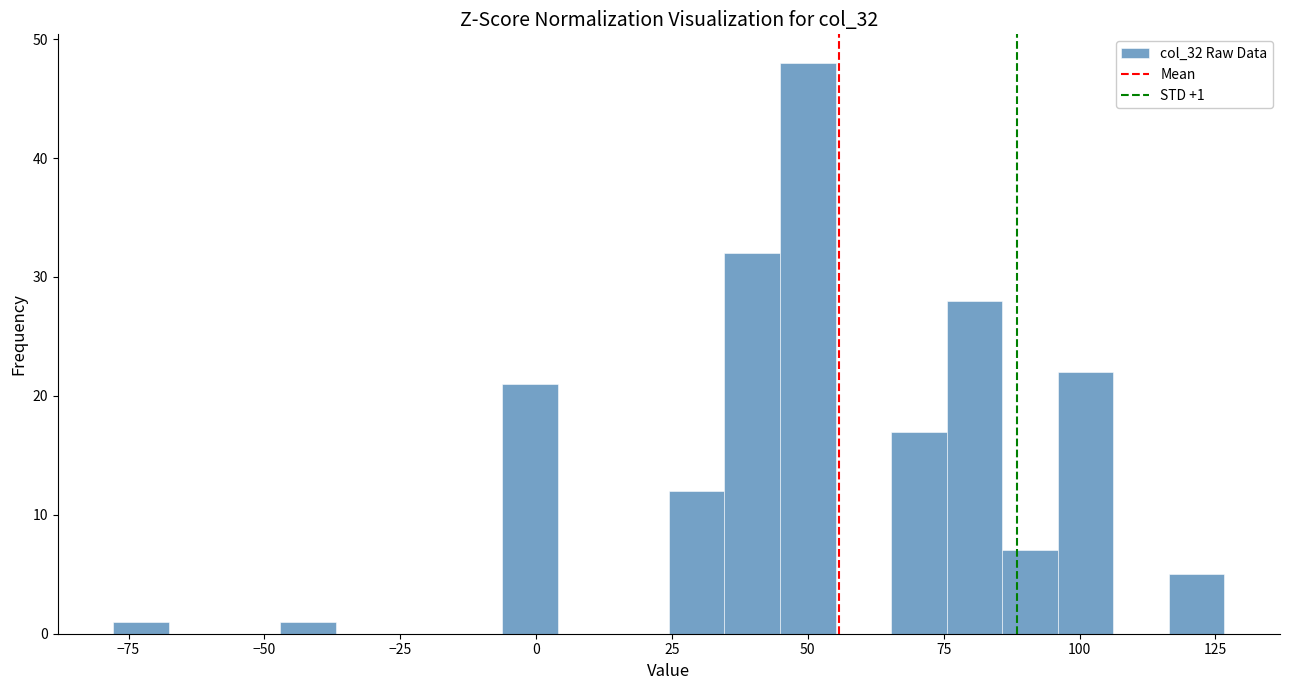

Read against the x-axis, roughly where is the centre of the tallest bar?

50